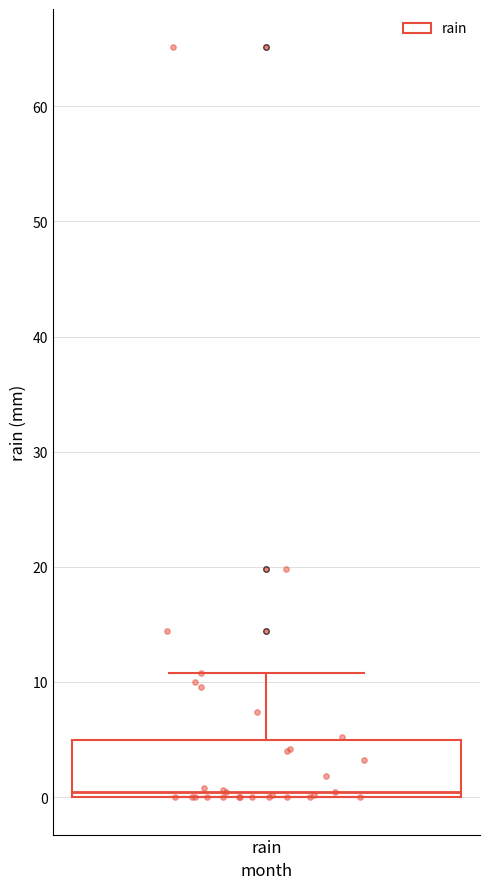

Read this box plot against the y-axis: the position of the median line, the range covered by the box, and the ends of both whiskers. The values are not printed on the chart, so give them approximately, as read against the axis.

median 0 (just above the box's lower edge), box 0 to 5, whiskers 0 to 11